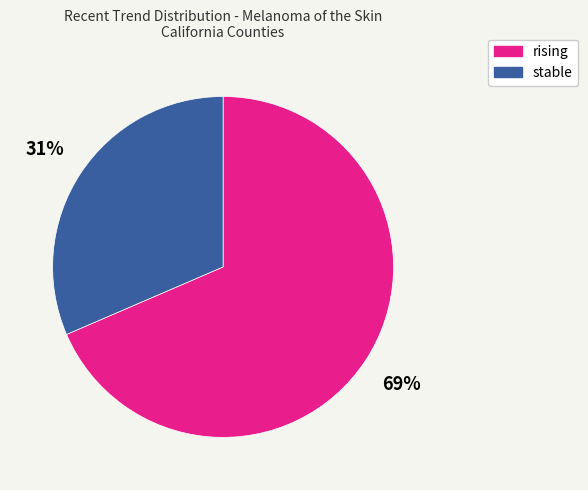

Between stable and rising, which is larger?

rising